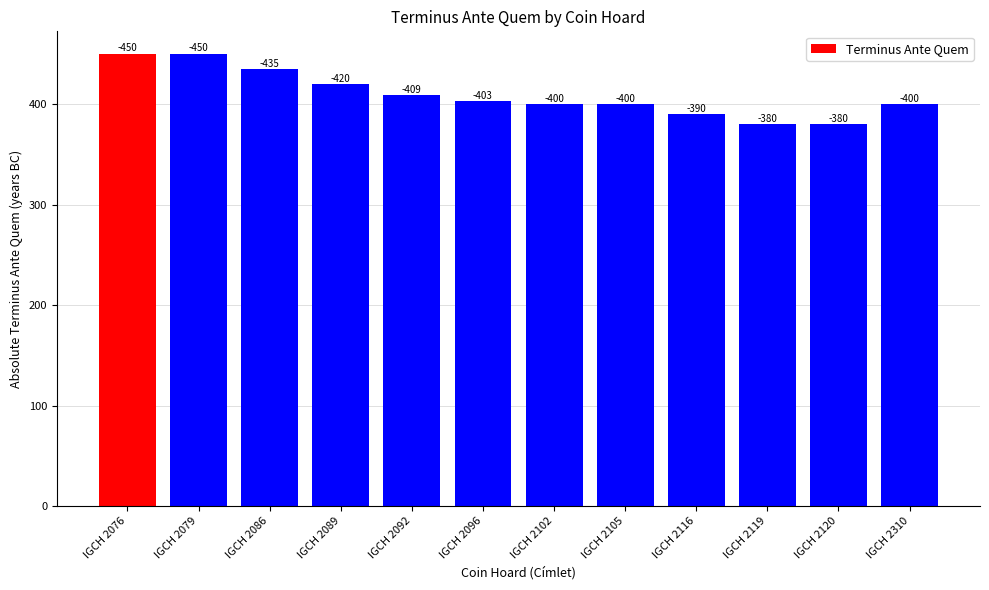

What is the value of the 5th bar from the left?

409